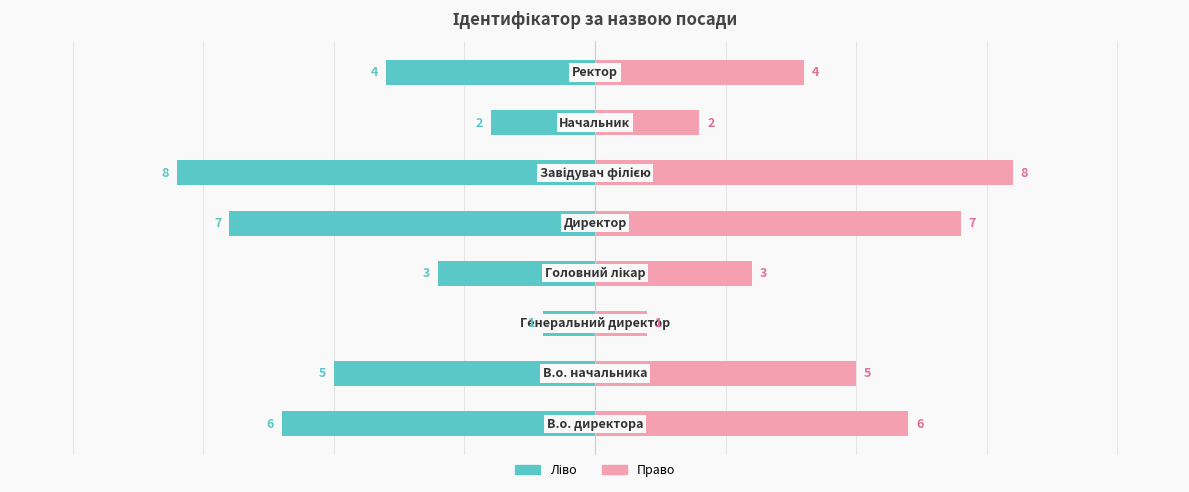

Rank the series at 3 from lowest to highest value.

Ідентифікатор (ліво), Ідентифікатор (право)